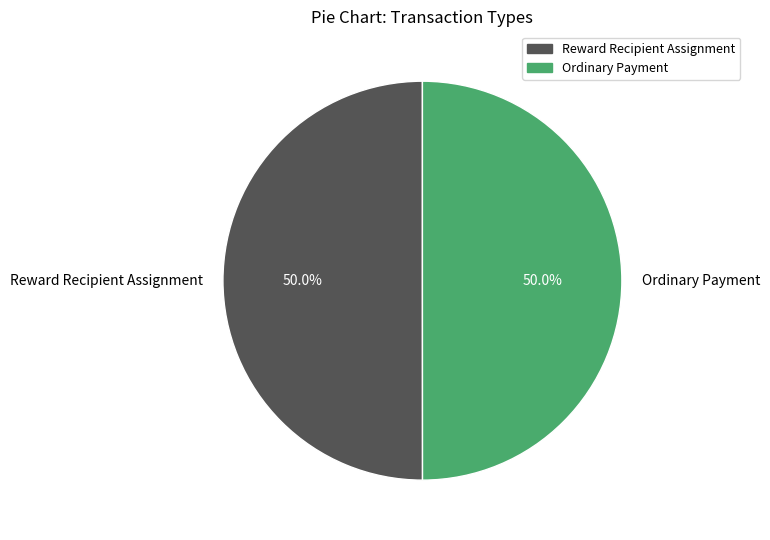

Is it true that Ordinary Payment is 44% of the pie?

False